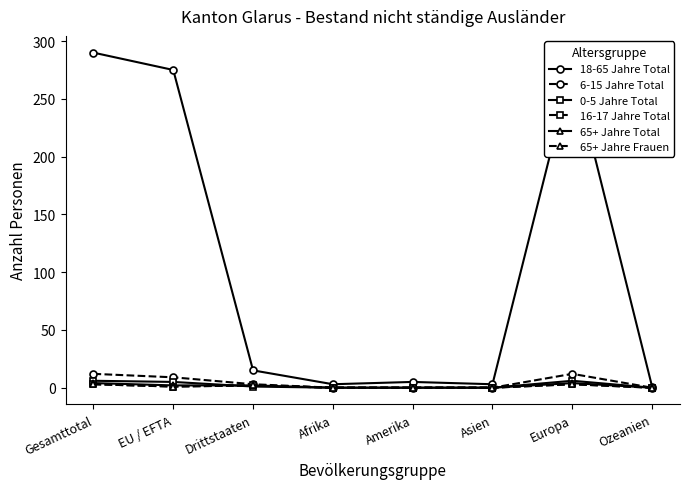

True or false: 65+ Jahre Total and 18-65 Jahre Total cross at least once.

False